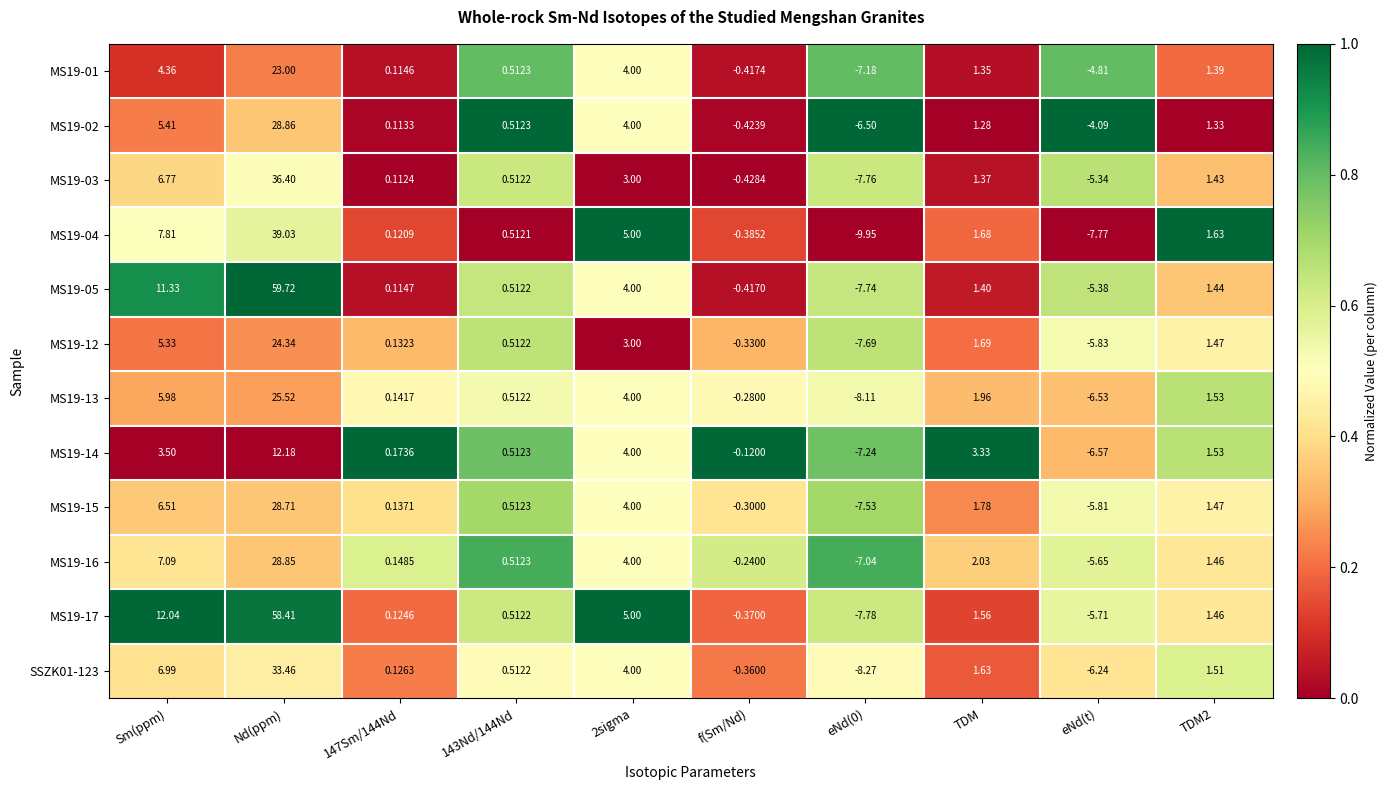

Where does the MS19-04 series first go above 1?

Sm(ppm)